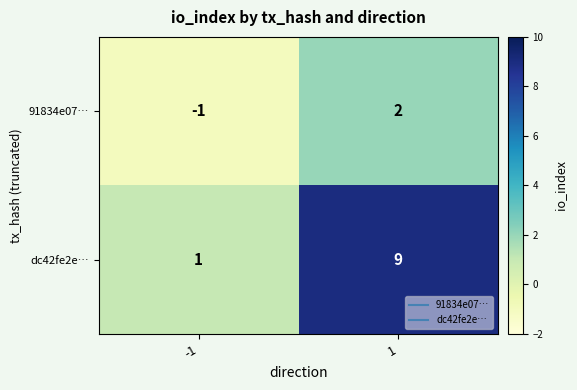

Which series has the largest total across all categories?

dc42fe2e…